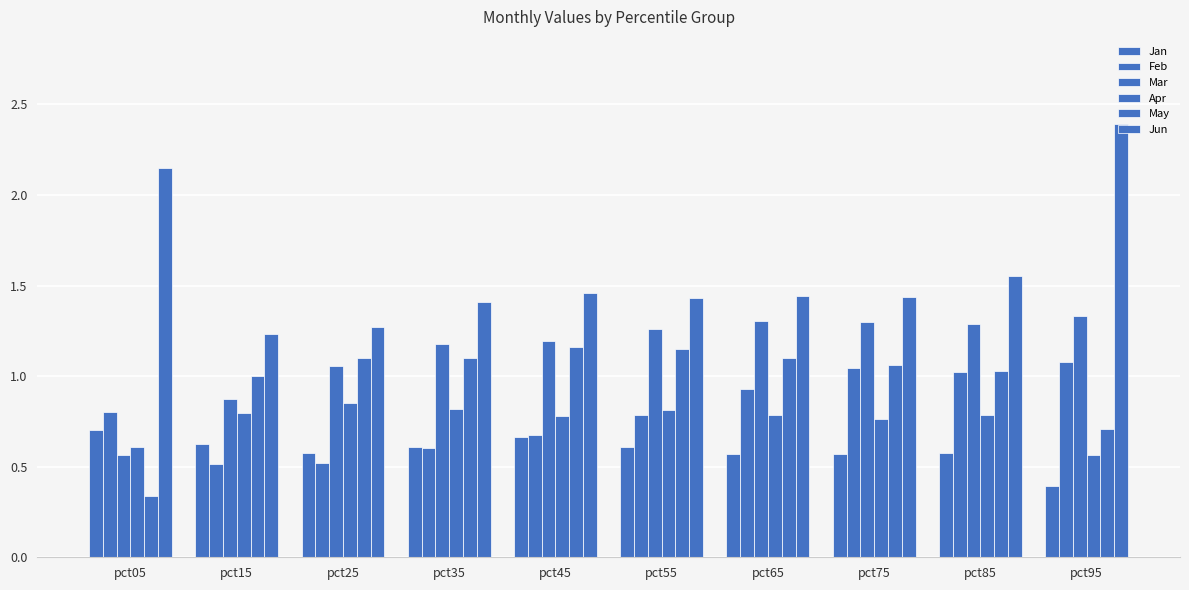

Reading left to right, what are all the values shown in this chart?

Jan: pct05=0.7	pct15=0.6	pct25=0.6	pct35=0.6	pct45=0.7	pct55=0.6	pct65=0.6	pct75=0.6	pct85=0.6	pct95=0.4
Feb: pct05=0.8	pct15=0.5	pct25=0.5	pct35=0.6	pct45=0.7	pct55=0.8	pct65=0.9	pct75=1.0	pct85=1.0	pct95=1.1
Mar: pct05=0.6	pct15=0.9	pct25=1.1	pct35=1.2	pct45=1.2	pct55=1.3	pct65=1.3	pct75=1.3	pct85=1.3	pct95=1.3
Apr: pct05=0.6	pct15=0.8	pct25=0.8	pct35=0.8	pct45=0.8	pct55=0.8	pct65=0.8	pct75=0.8	pct85=0.8	pct95=0.6
May: pct05=0.3	pct15=1.0	pct25=1.1	pct35=1.1	pct45=1.2	pct55=1.2	pct65=1.1	pct75=1.1	pct85=1.0	pct95=0.7
Jun: pct05=2.2	pct15=1.2	pct25=1.3	pct35=1.4	pct45=1.5	pct55=1.4	pct65=1.4	pct75=1.4	pct85=1.6	pct95=2.4